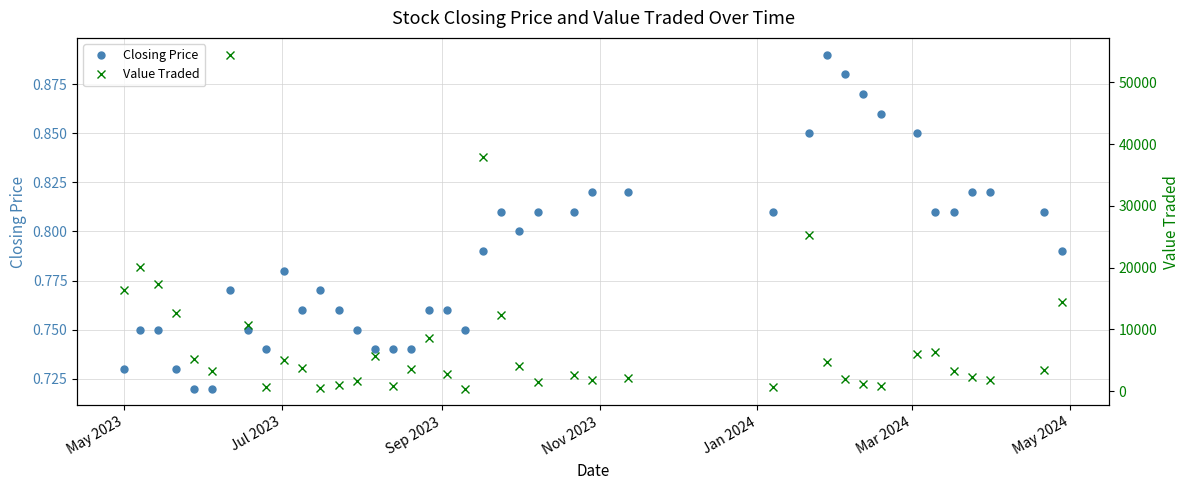

Where does the Value Traded series first go above 3612?

May 2023